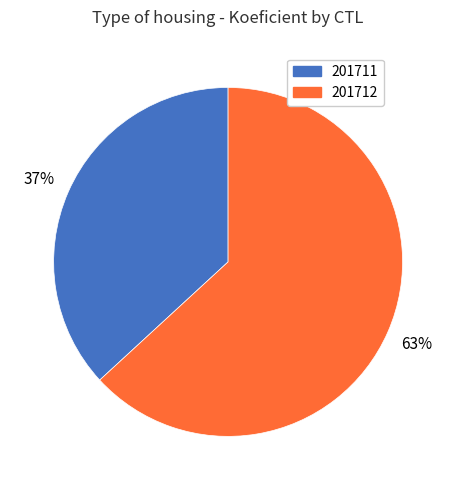

To the nearest percent, what percentage of the pie is 201711?

37%